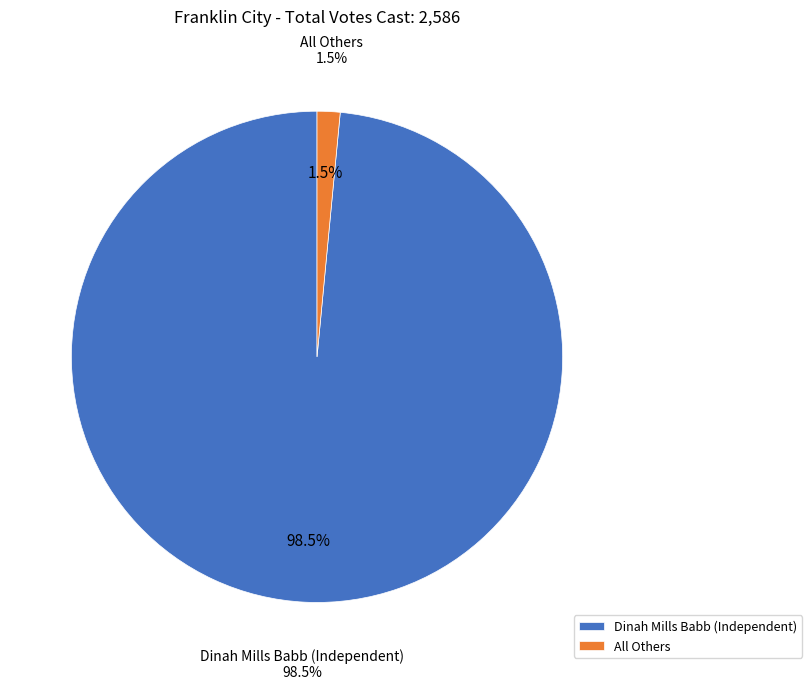

Which category accounts for the majority?

Dinah Mills Babb (Independent)